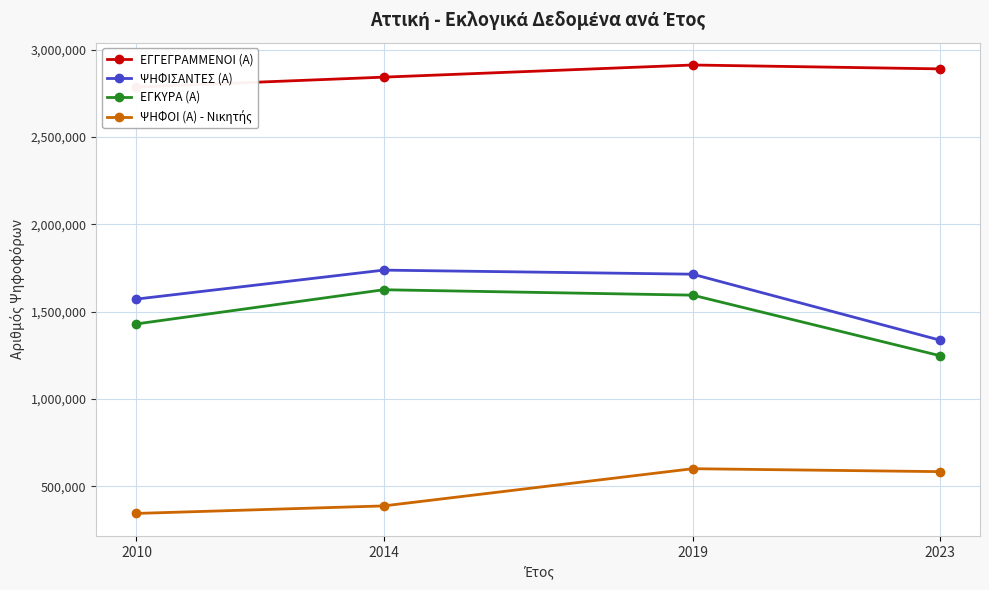

Is it true that ΨΗΦΙΣΑΝΤΕΣ (Α) equals 2351109 at 2010?

False